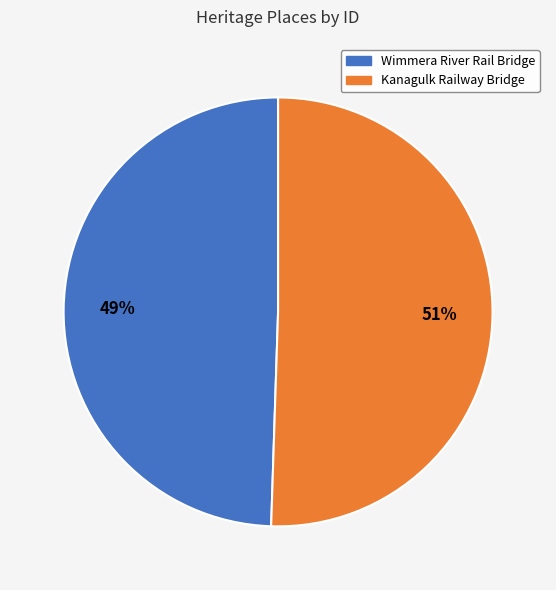

Is there any slice that represents more than half of the pie?

Yes